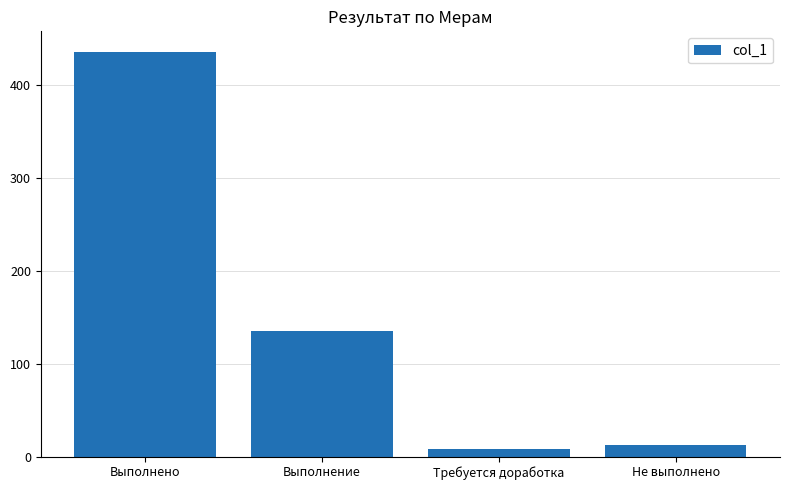

Rank the categories by value from lowest to highest.

Требуется доработка, Не выполнено, Выполнение, Выполнено